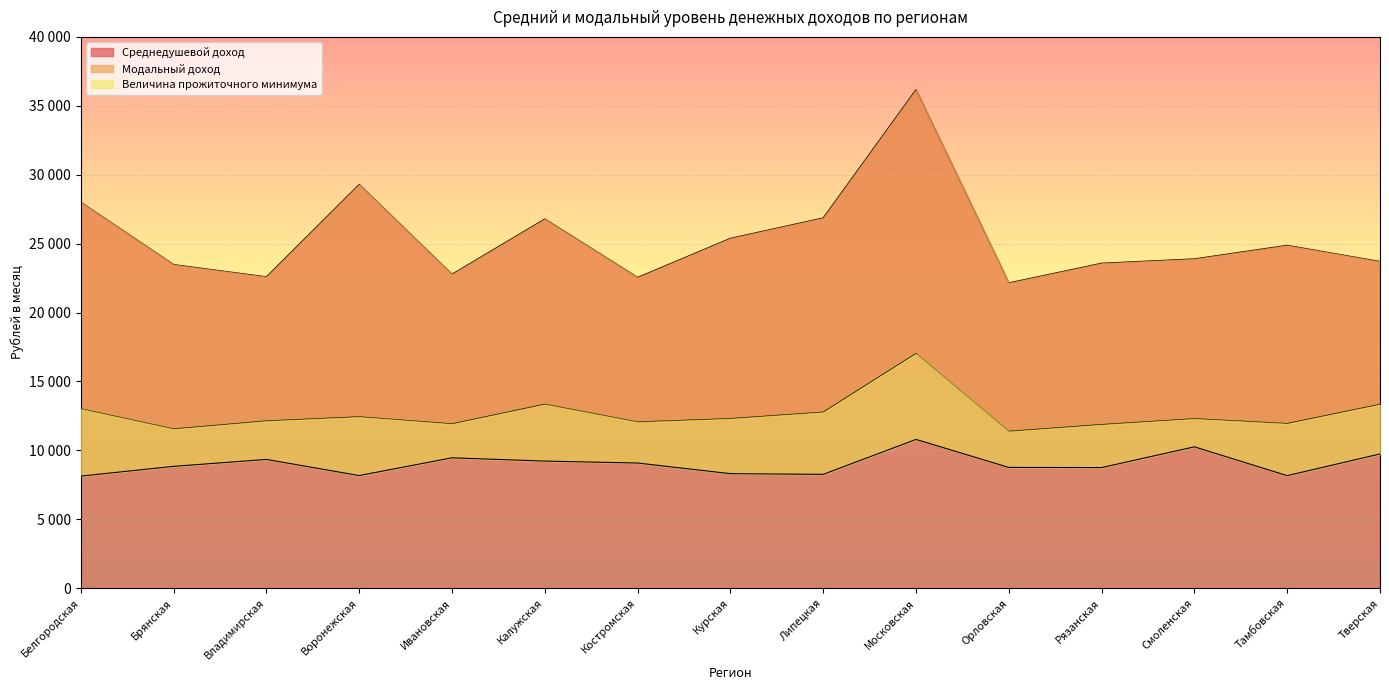

At which category does the chart reach its peak across all series?

Московская